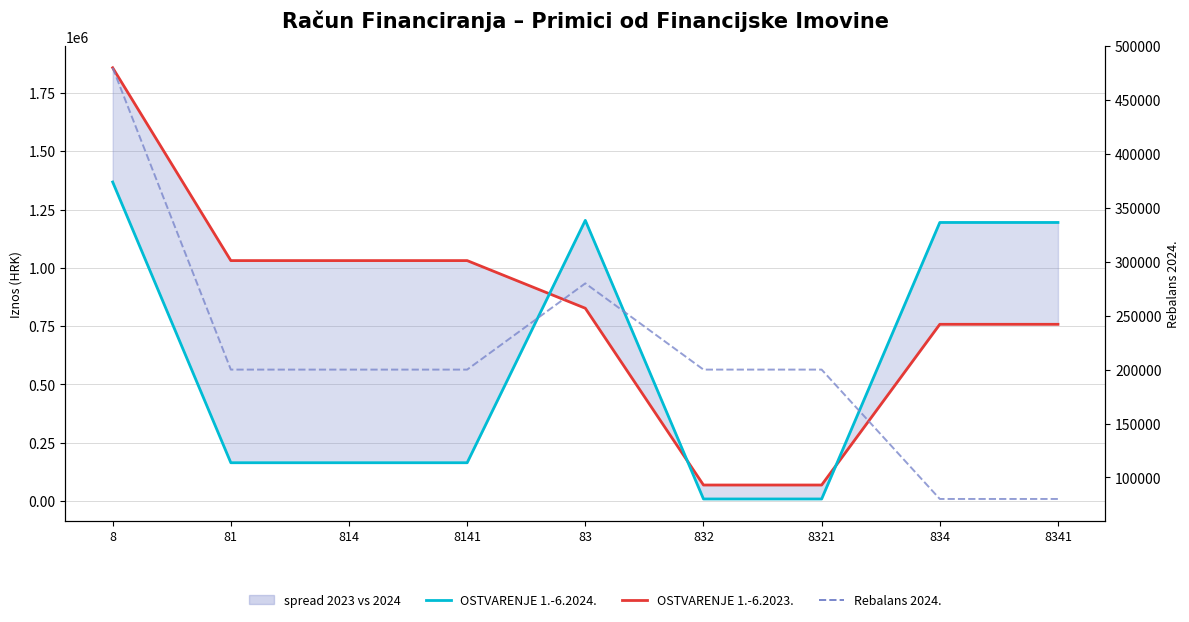

At 83, list the series in order from smallest to largest.

Rebalans 2024., OSTVARENJE 1.-6.2023., OSTVARENJE 1.-6.2024.